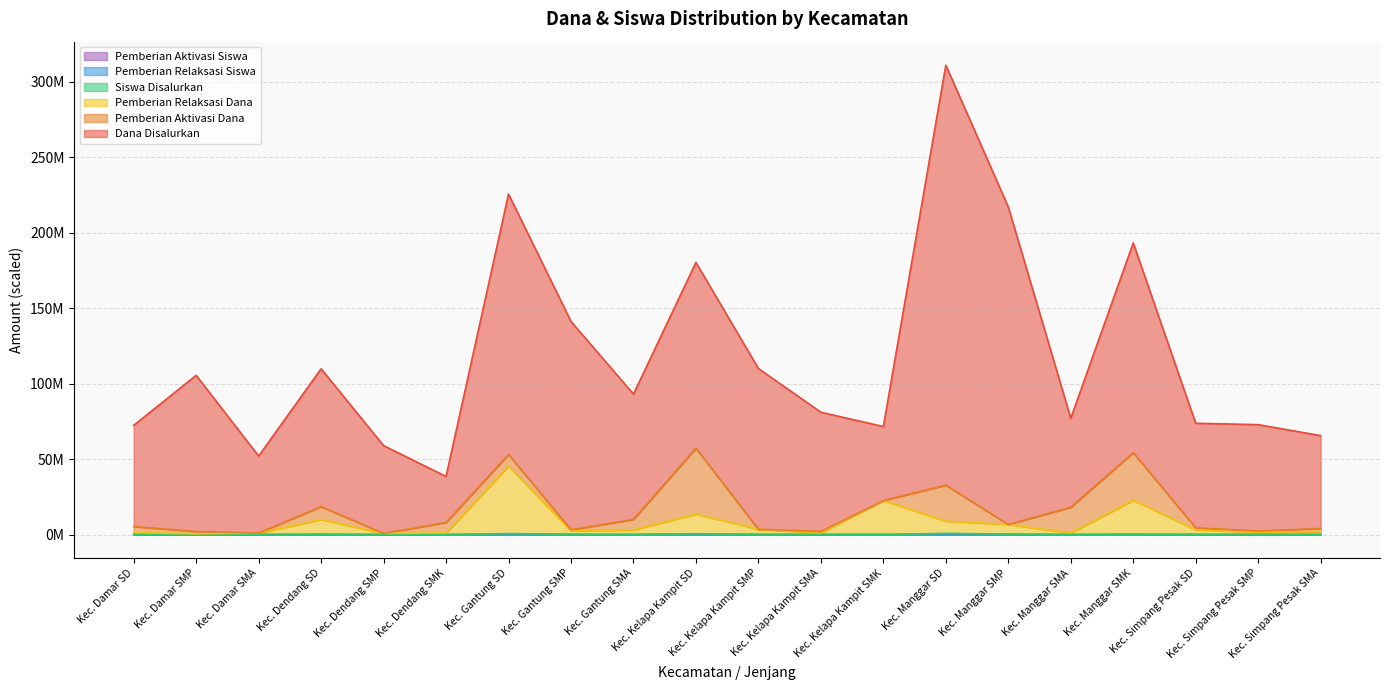

Is the value of Pemberian Aktivasi Siswa at Kec. Damar SD greater than the value of Pemberian Relaksasi Dana at Kec. Simpang Pesak SMP?

No